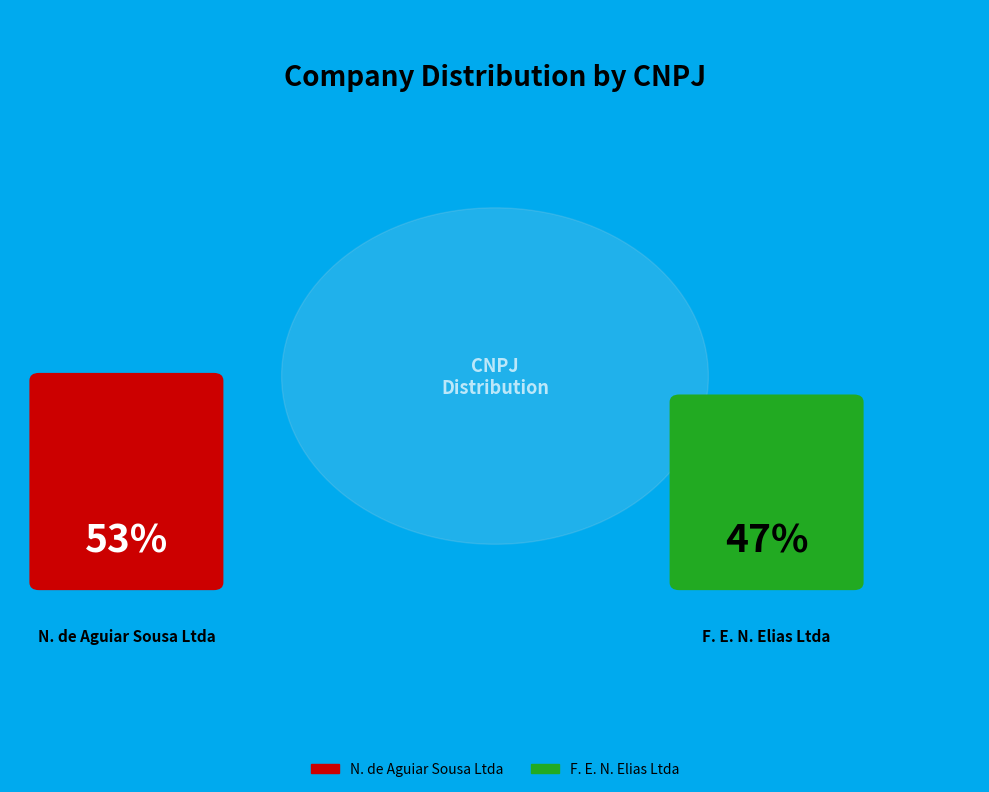

What is the majority slice?

N. de Aguiar Sousa Ltda